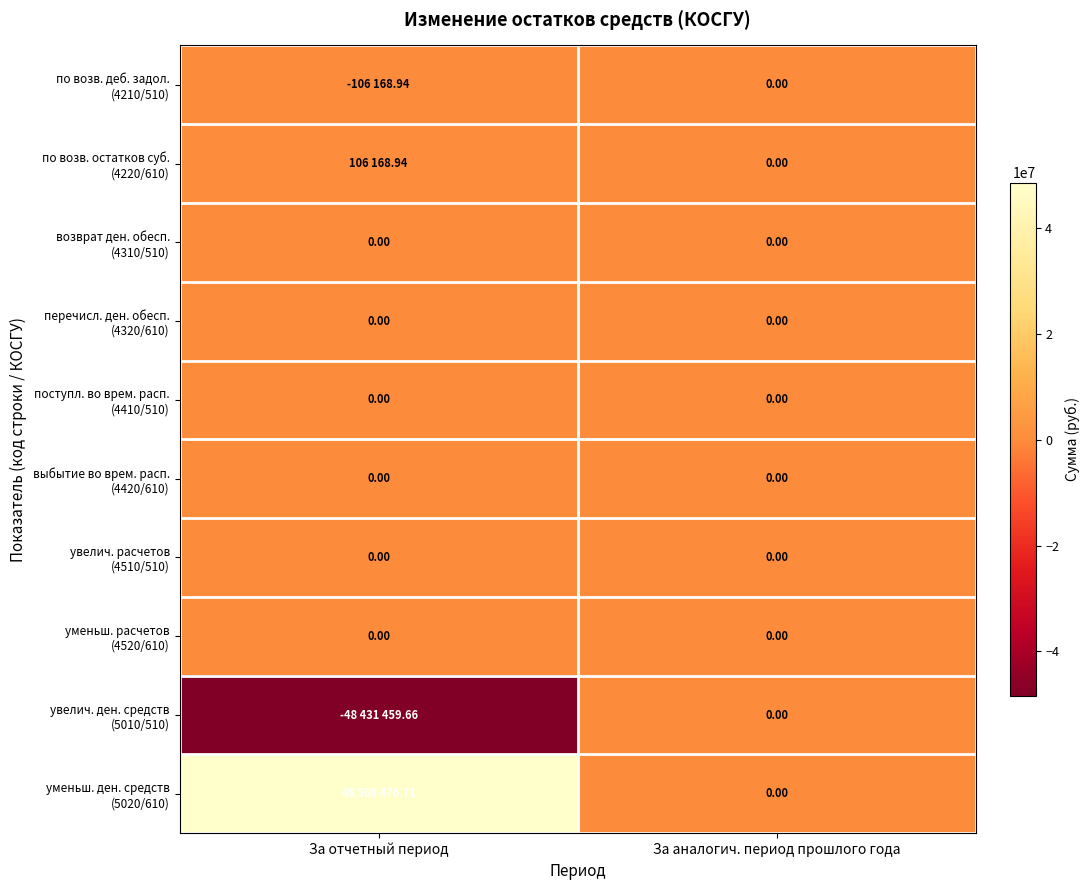

Which has a higher value, За аналогич. период прошлого года or За отчетный период?

За аналогич. период прошлого года